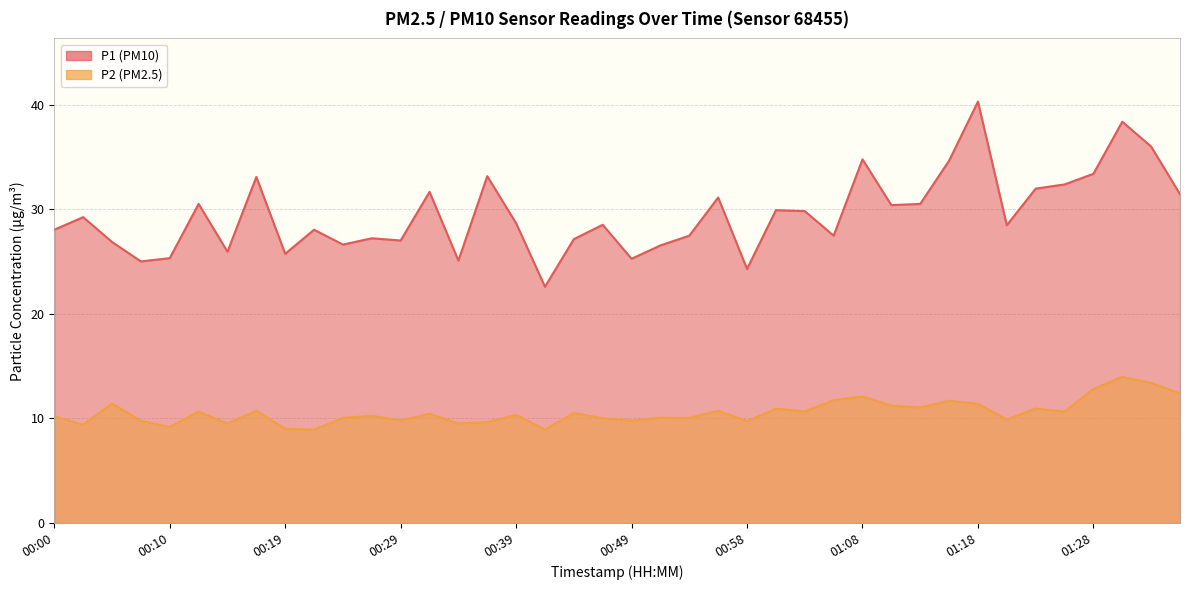

What position from the right is 01:18?

8